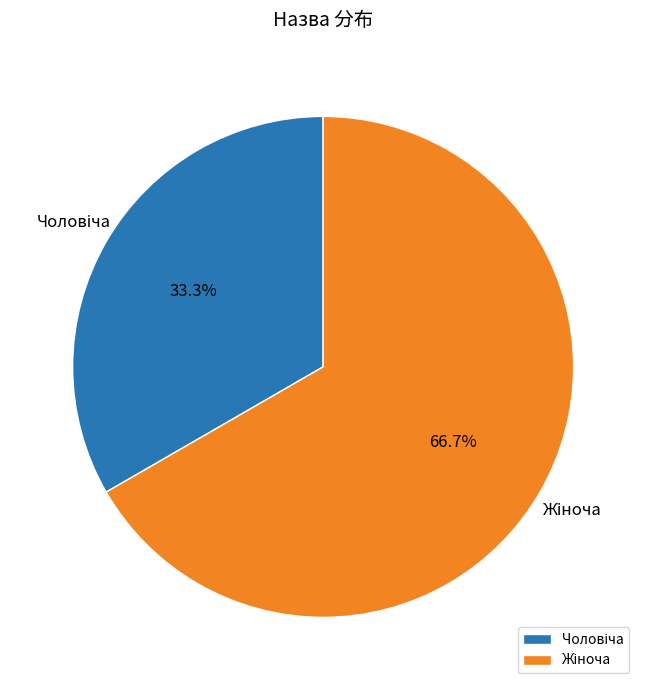

Is there a majority slice in this chart?

Yes